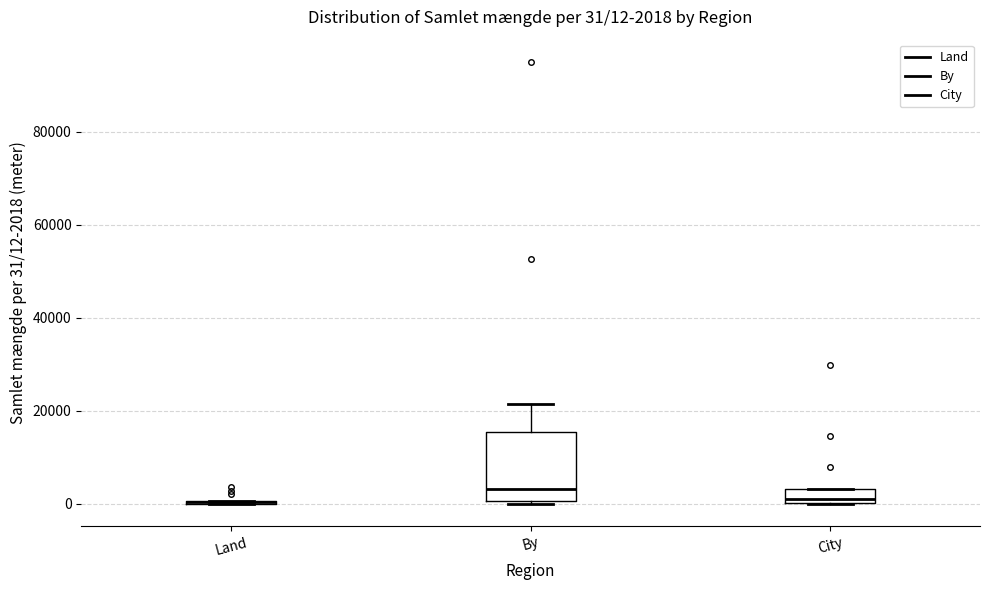

Which box is the tallest, from its lower edge to its upper edge?

By